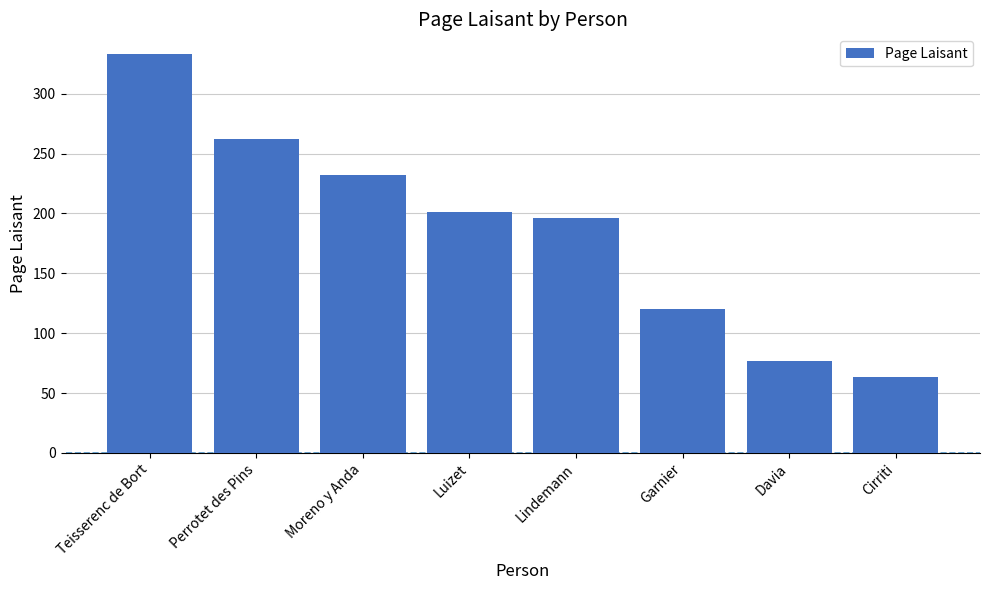

How many data points are less than 201?

4